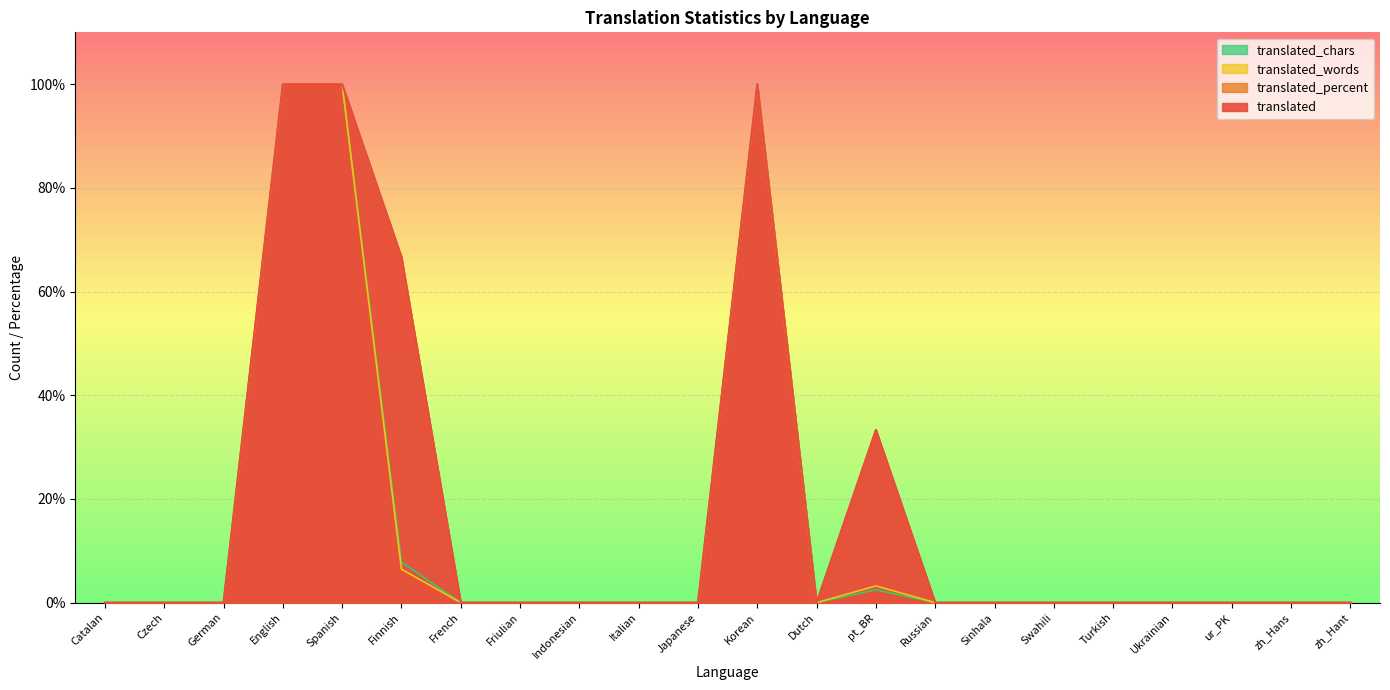

True or false: translated_words has more than 2 interior local peaks.

False